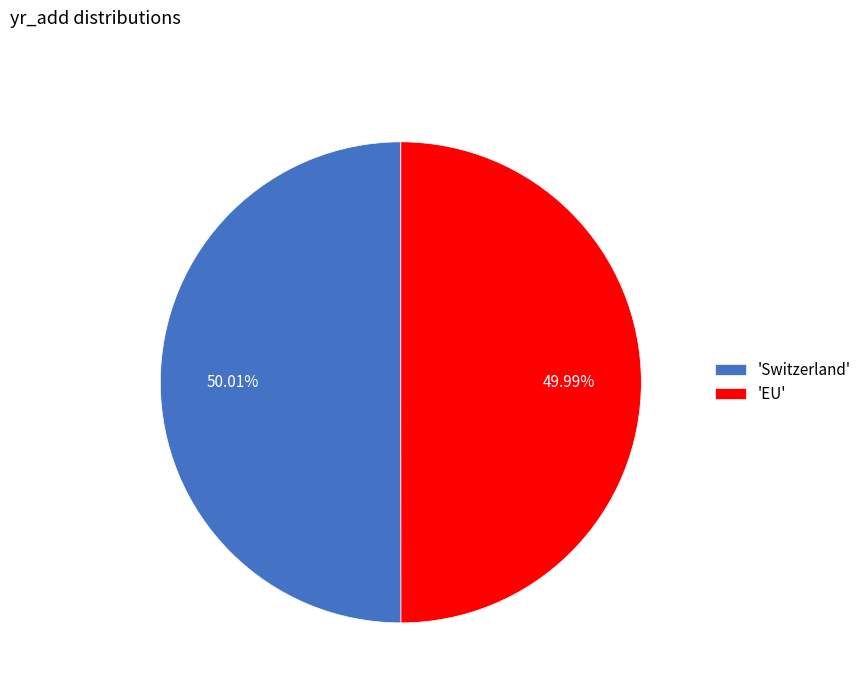

Is the sum of 'Switzerland' and 'EU' greater than half?

Yes